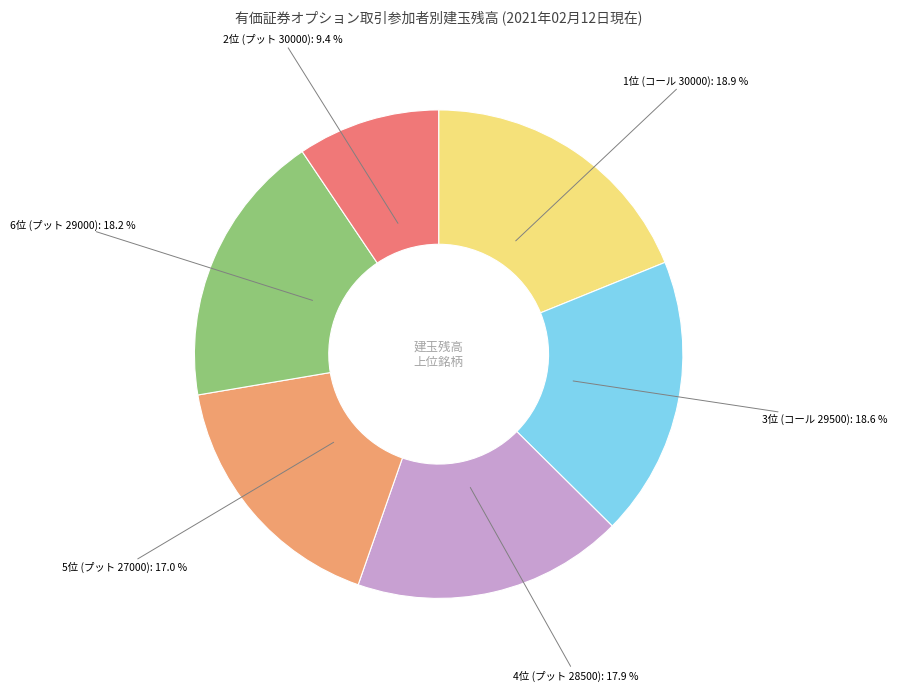

Which category has the smallest portion of the pie?

2位 (プット 30000)